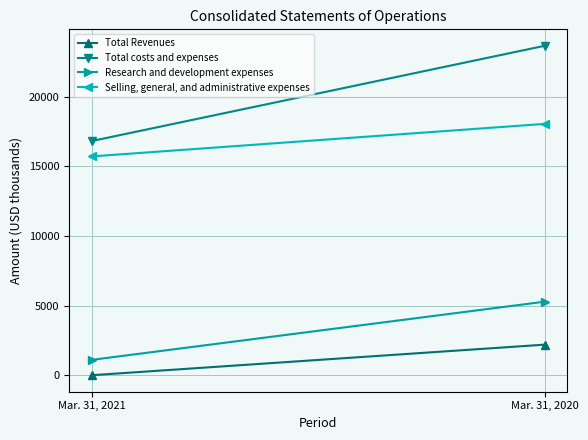

How many data points in Total costs and expenses are less than 23671?

1